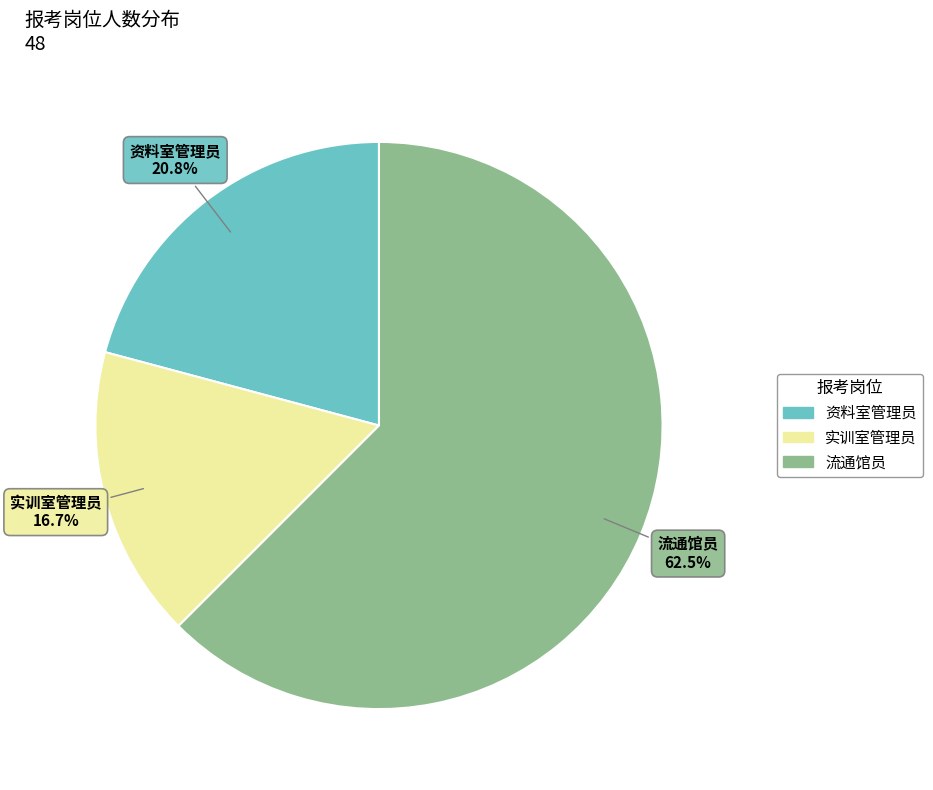

Which has a higher value, 实训室管理员 or 流通馆员?

流通馆员